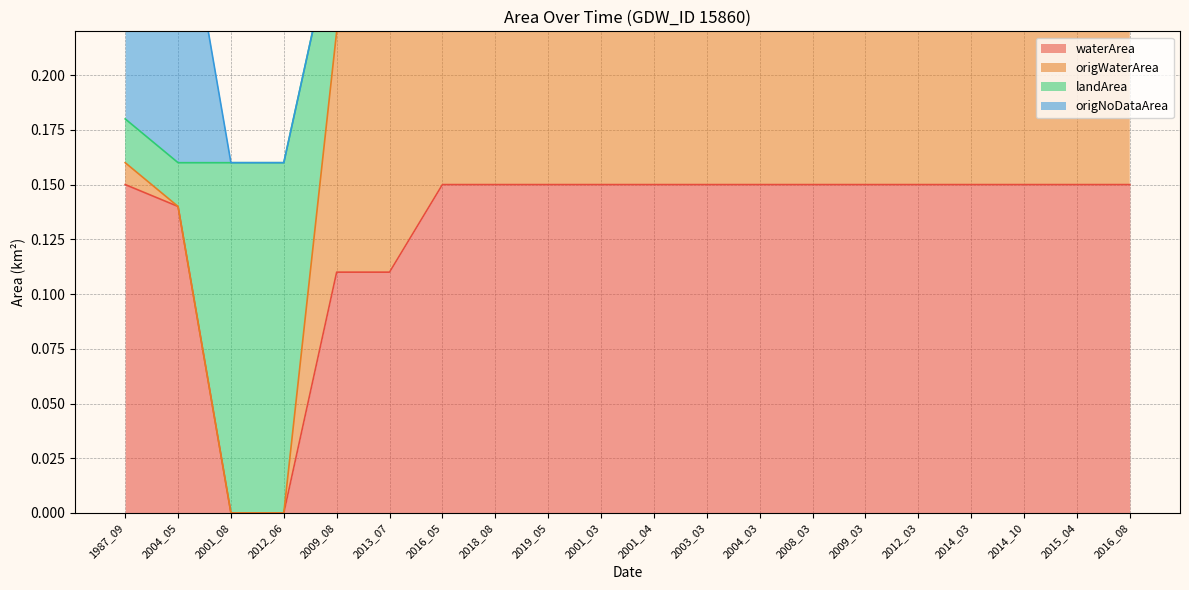

True or false: origWaterArea has more than 1 interior local peaks.

False